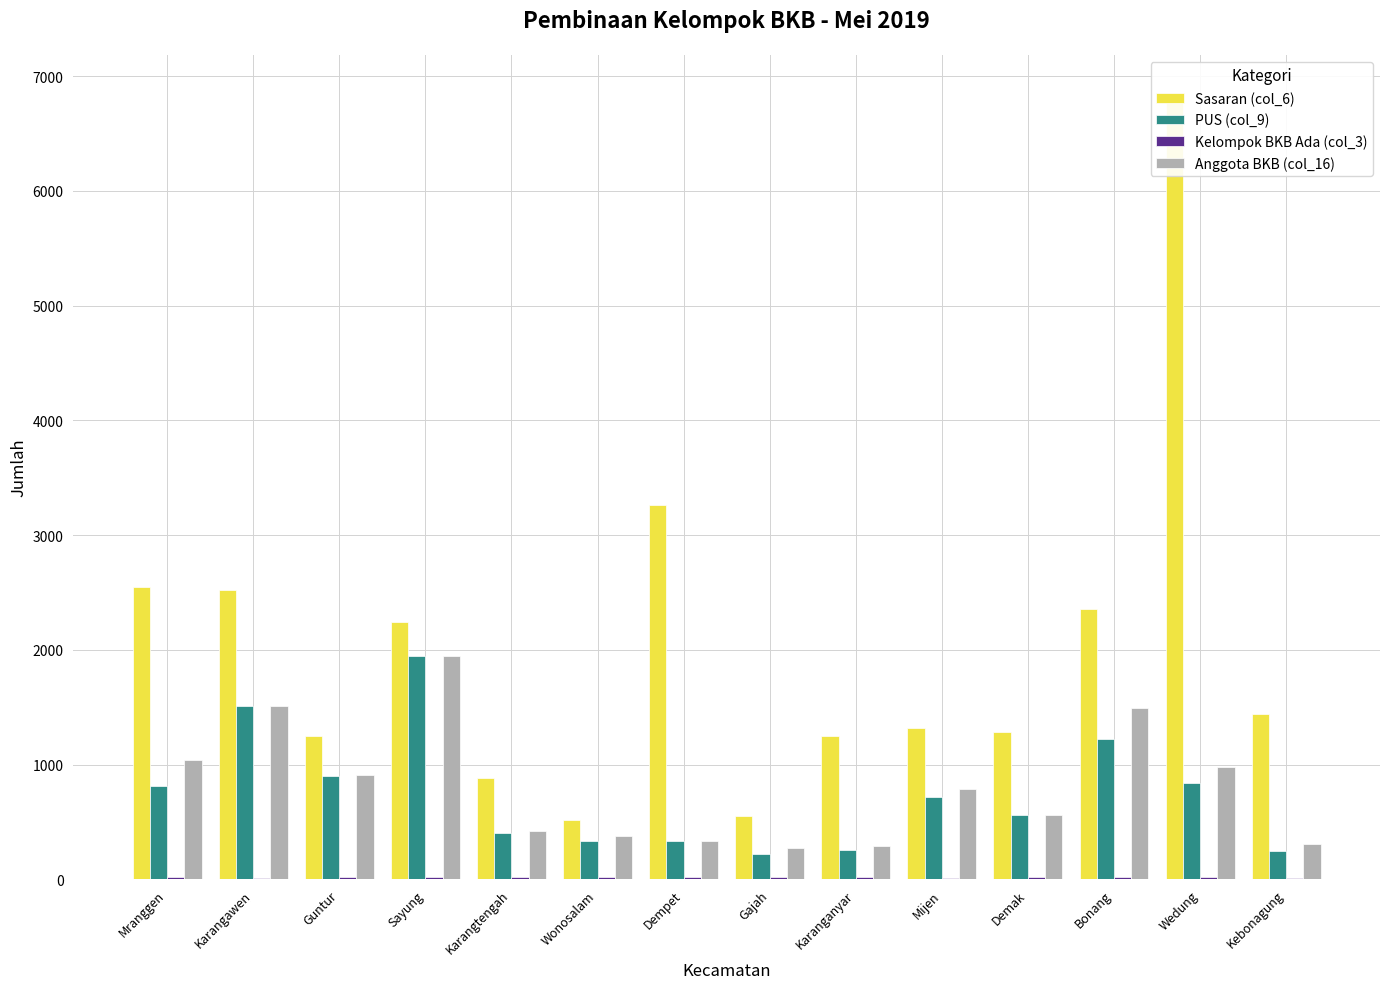

At which label does PUS (col_9) first exceed 715?

Mranggen